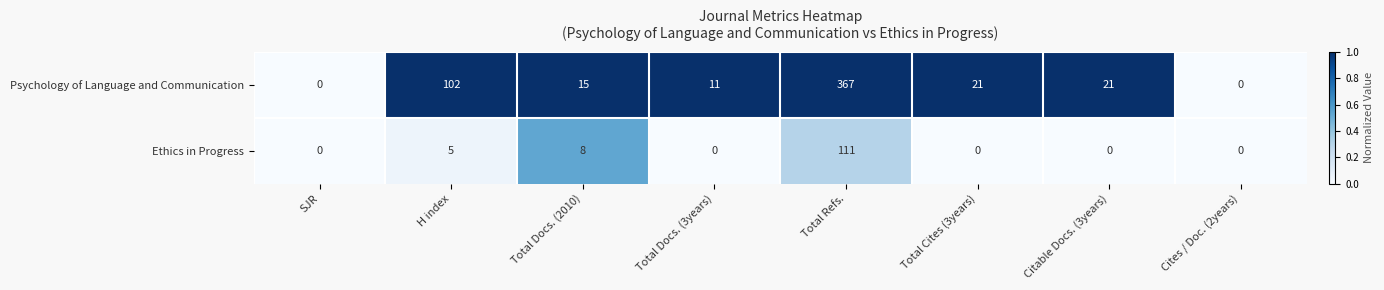

Count the number of data series in this chart.

2